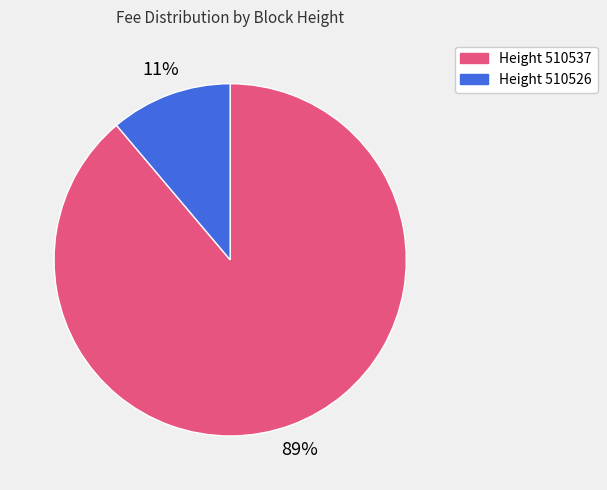

To the nearest percent, what is the average slice percentage?

50%